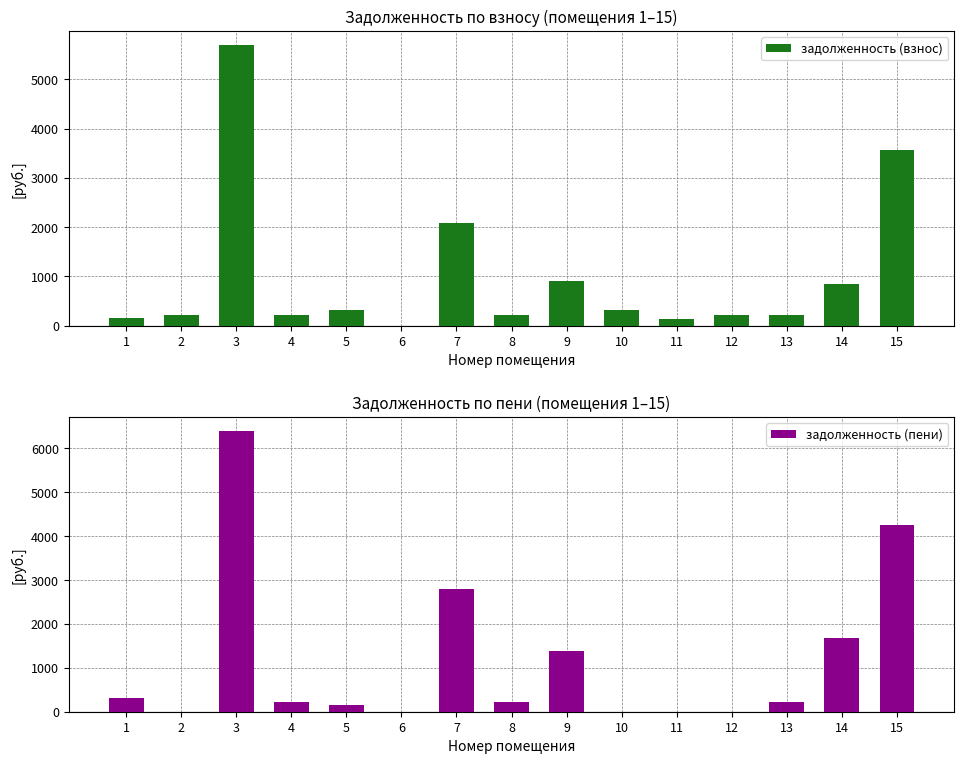

The value of задолженность (взнос) at 10 is 555.3. True or false?

False